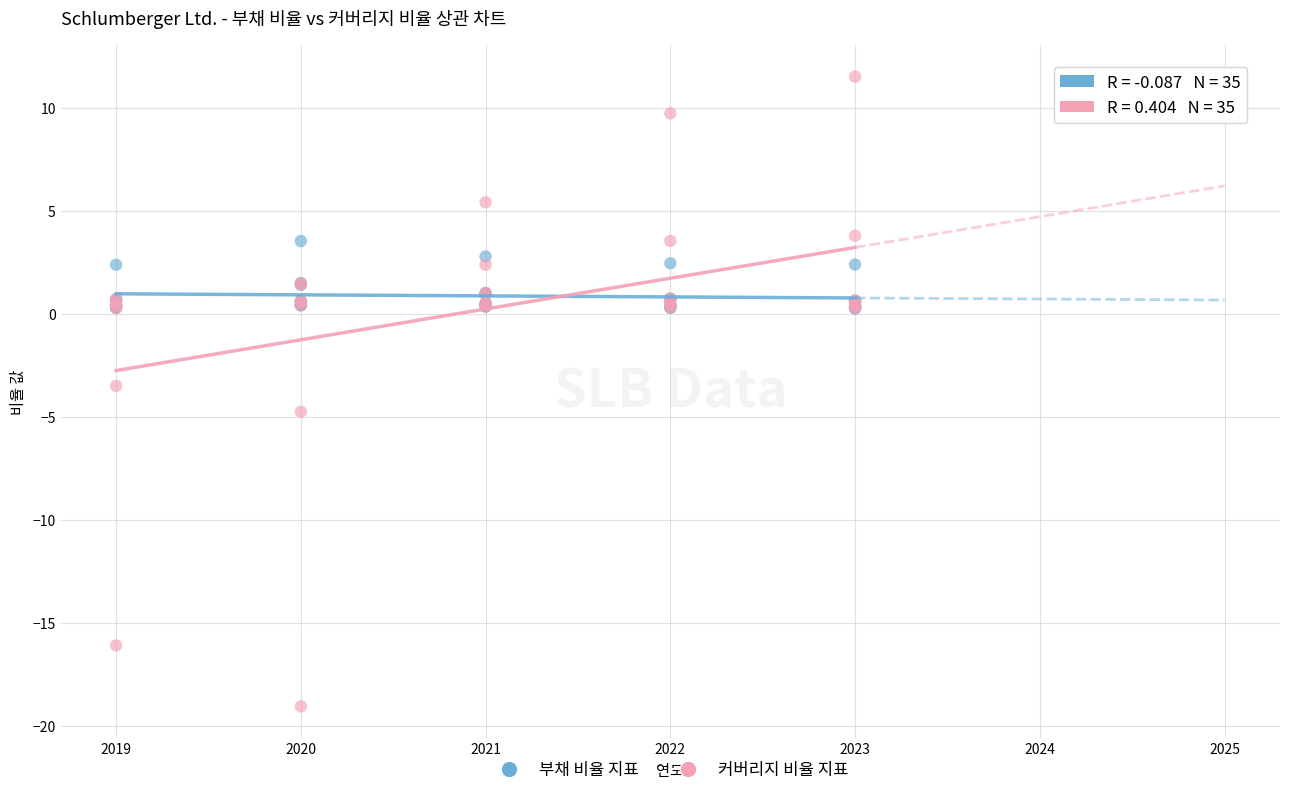

What are all the series names shown in the legend?

부채 비율 지표, 커버리지 비율 지표